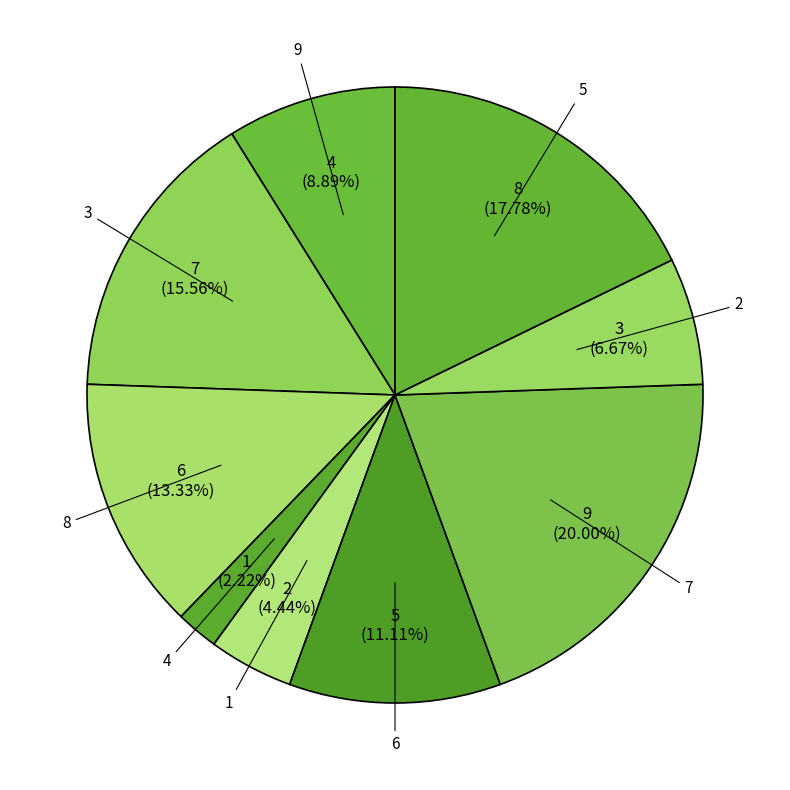

To the nearest percent, what percentage of the pie is 1?

4%